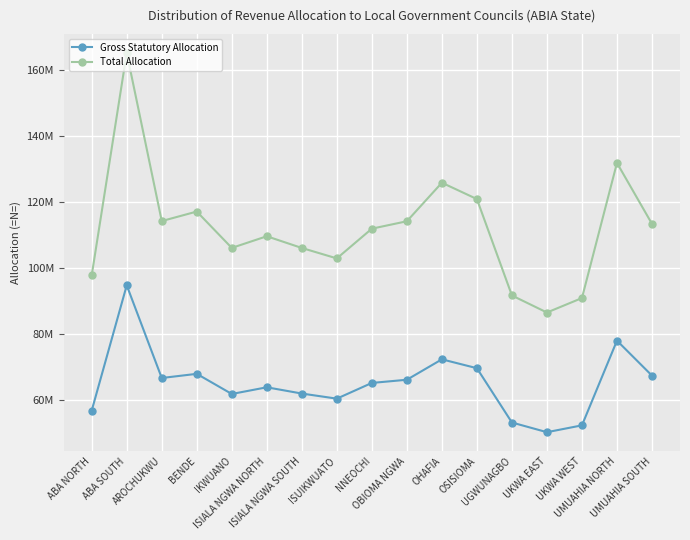

What is the difference between the maximum and second lowest values in the Gross Statutory Allocation series?

42409446.3